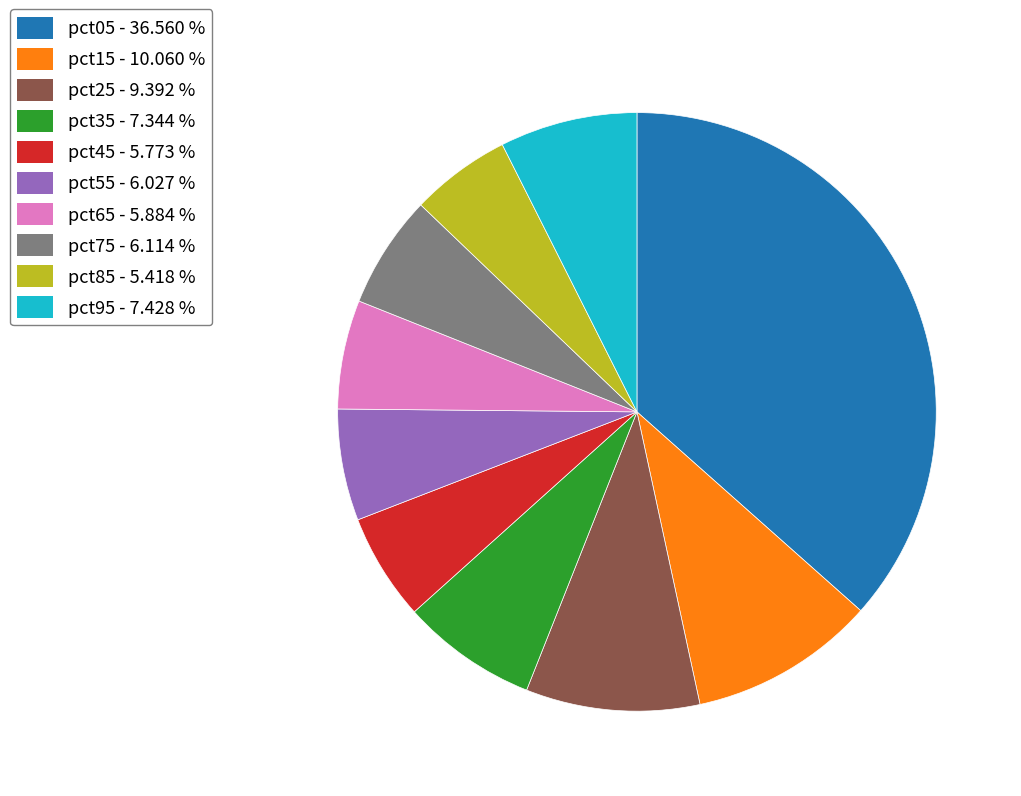

Which has a higher value, pct25 or pct35?

pct25